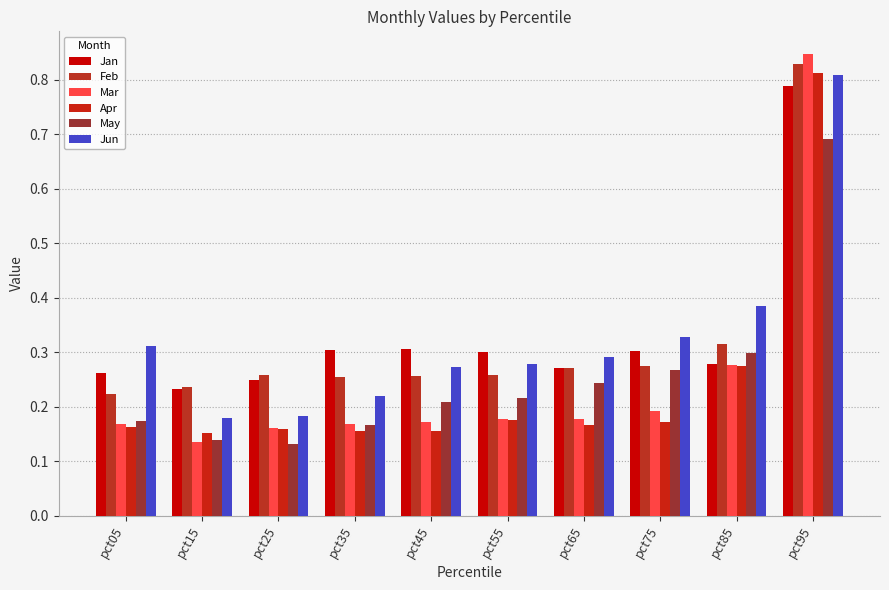

What is the smallest value displayed?

0.1